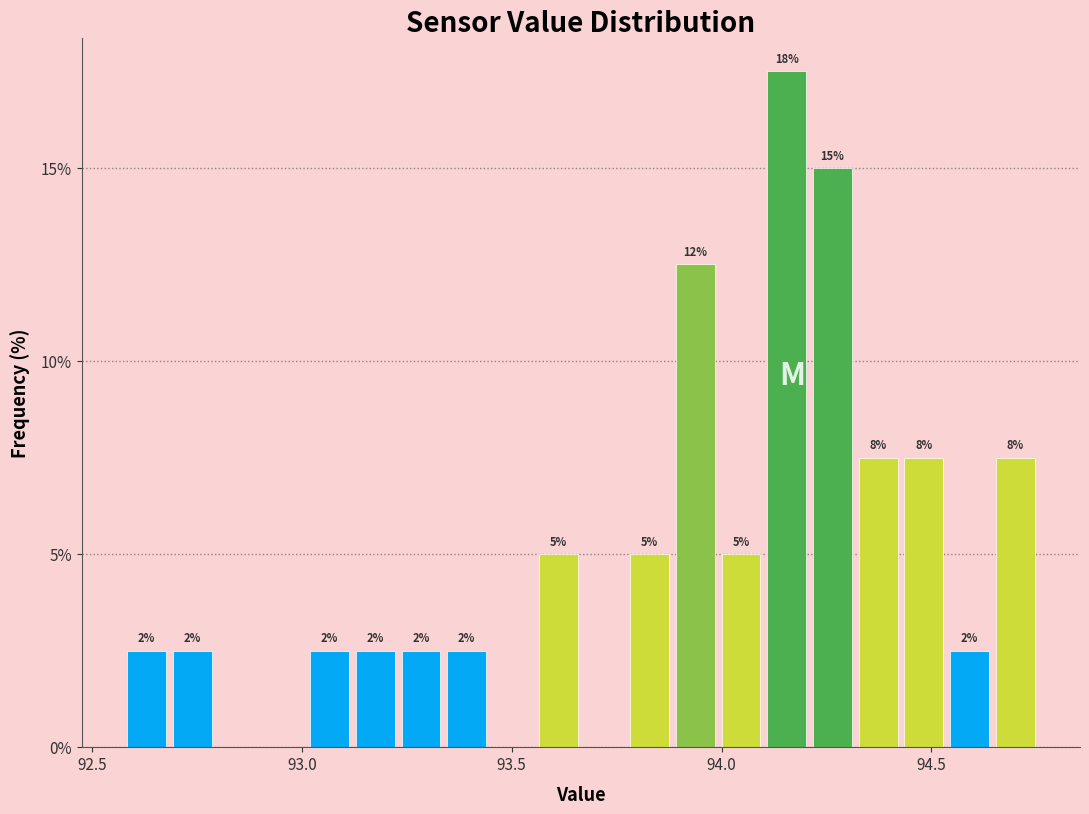

Read against the x-axis, roughly where is the centre of the tallest bar?

94.15